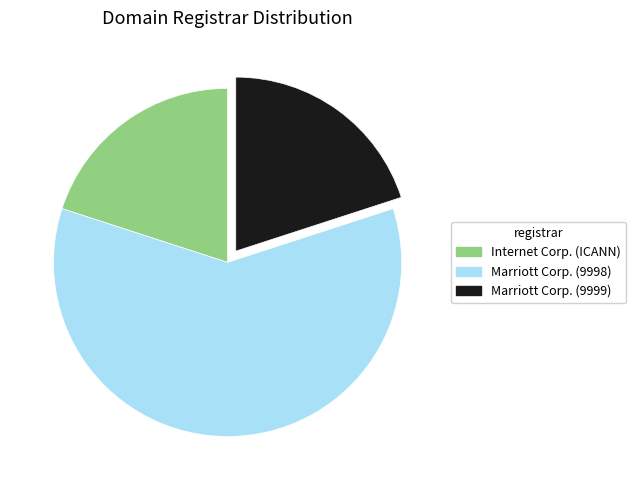

Does Marriott Corp. (9999) account for over 50% of the chart?

No